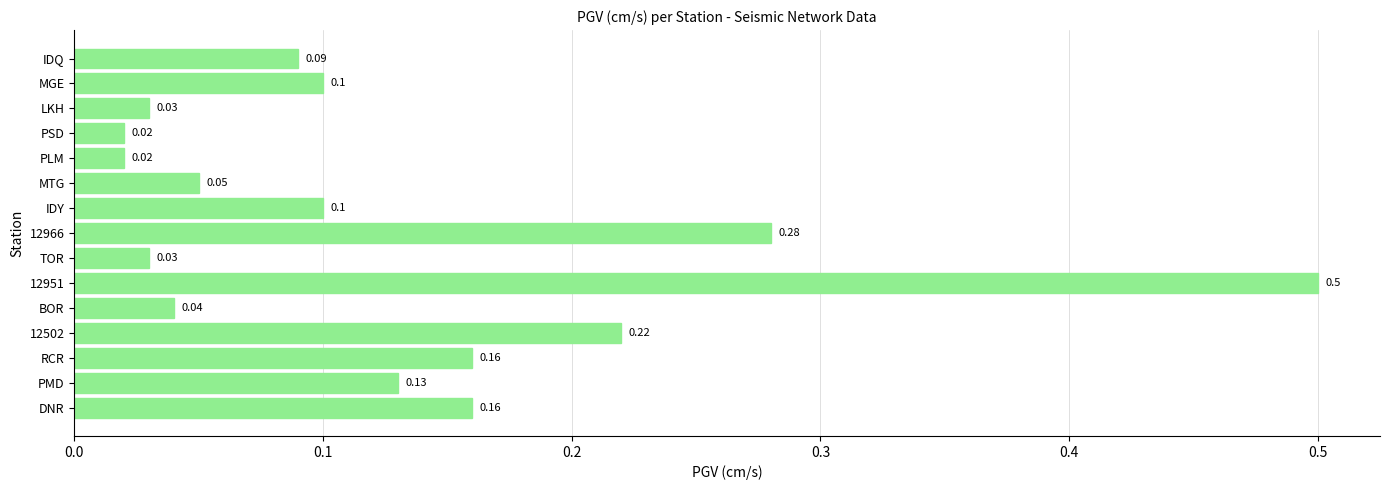

What is the change in value from PLM to MGE?

+0.1